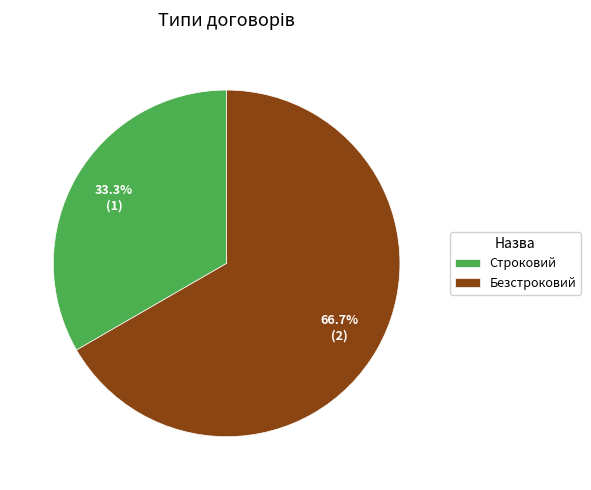

Which category has the smallest portion of the pie?

Строковий